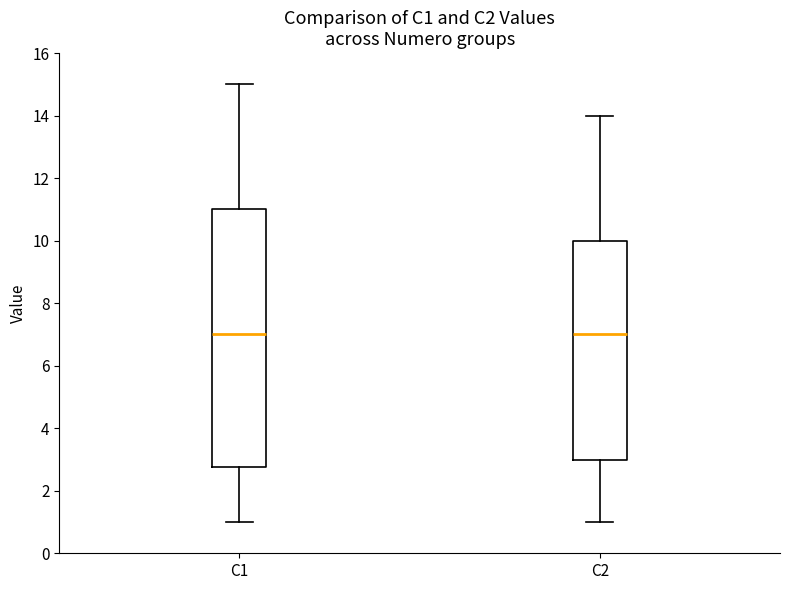

Comparing the boxes themselves (not the whiskers), which one is the tallest?

C1